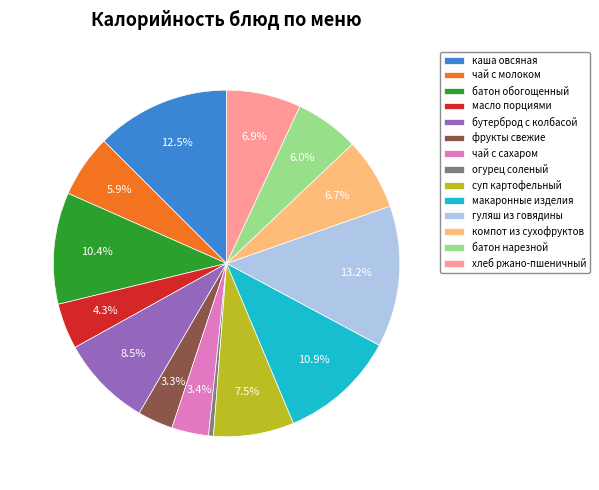

Does суп картофельный account for over 50% of the chart?

No